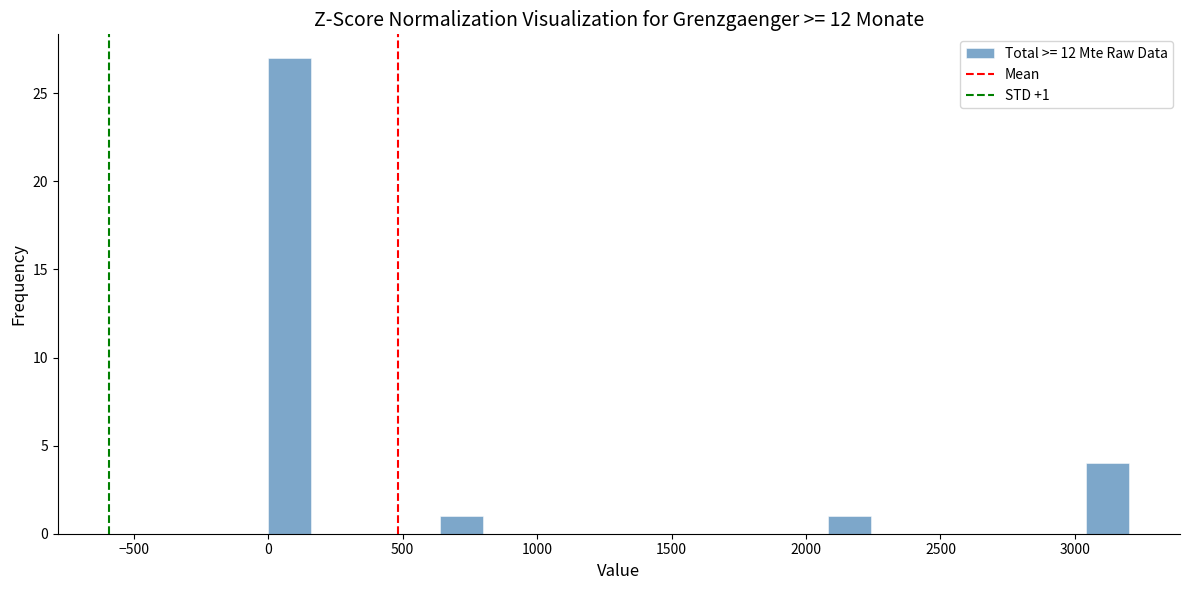

Around what value on the x-axis is the tallest bar? Give the approximate position of its centre, as read against the axis.

100